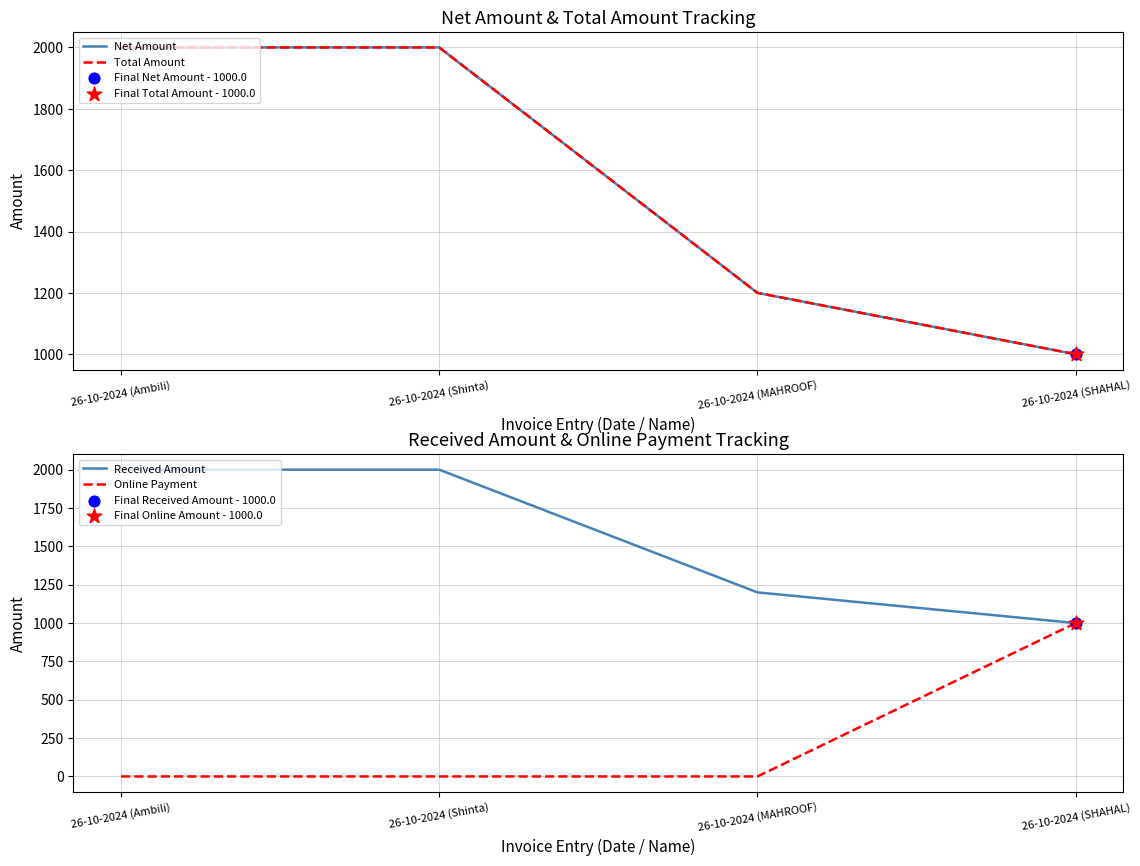

At which category is the sum across all series the highest?

26-10-2024 (Ambili)